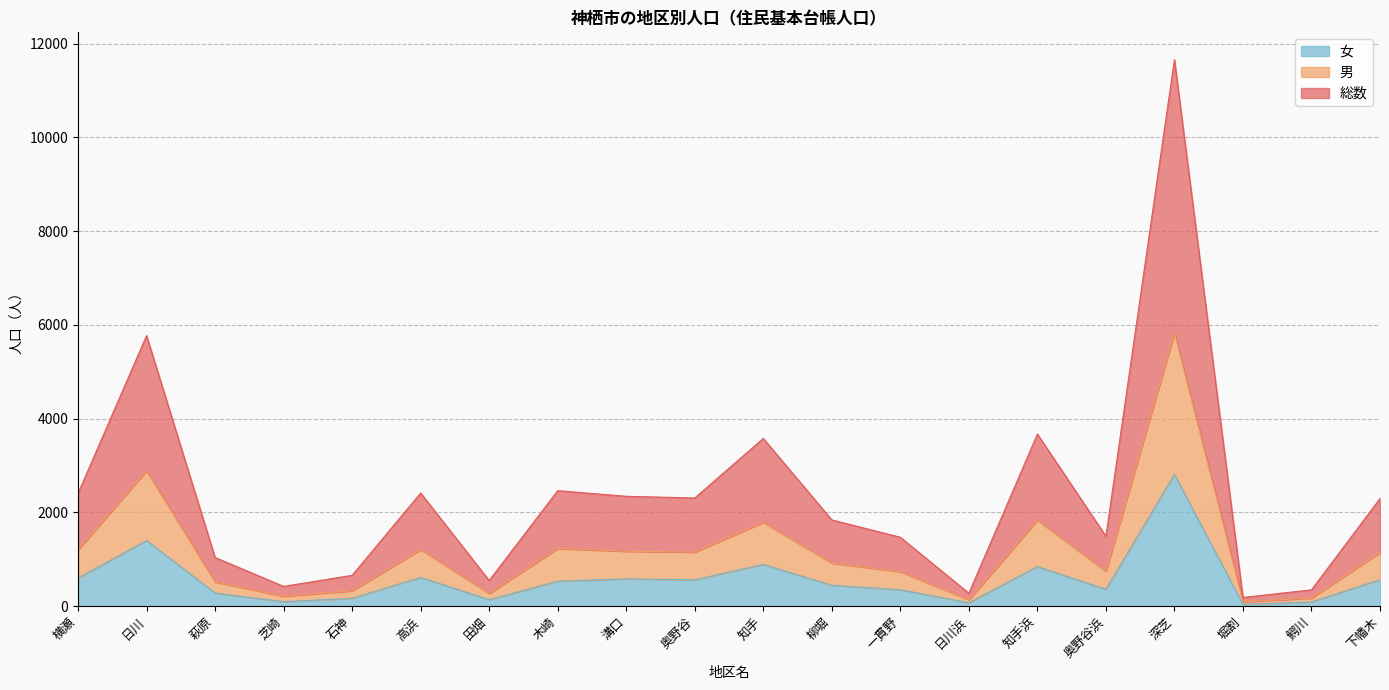

What position from the left is 堀割?

18